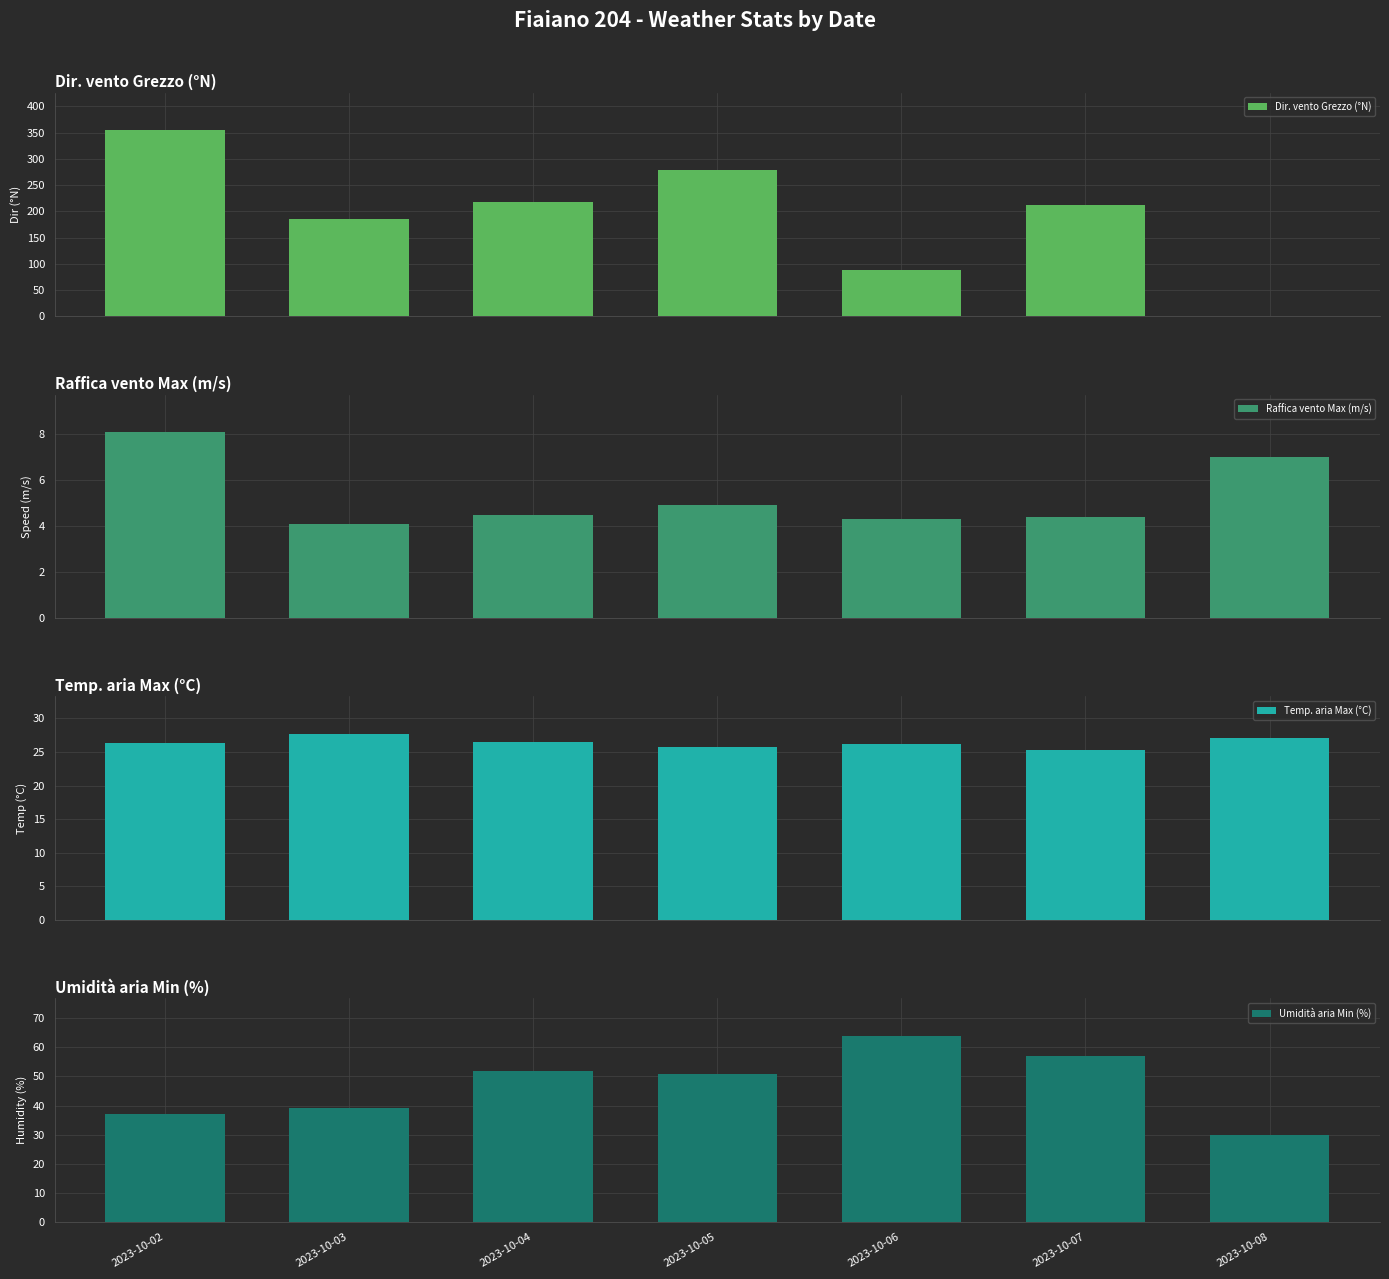

Rank the series at 2023-10-08 from lowest to highest value.

Dir. vento Grezzo (°N), Raffica vento Max (m/s), Temp. aria Max (°C), Umidità aria Min (%)